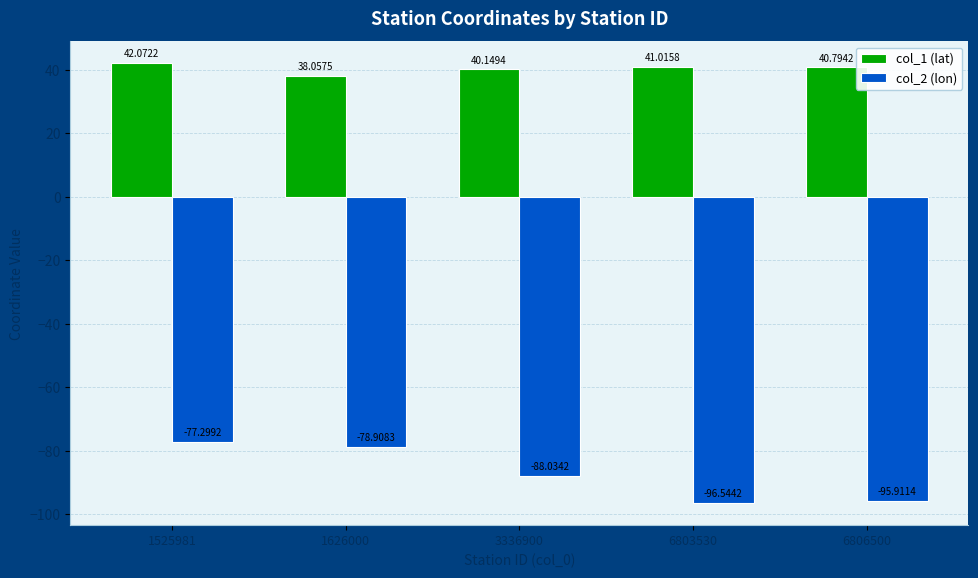

Which category has the highest value in the col_2 (lon) series?

1525981